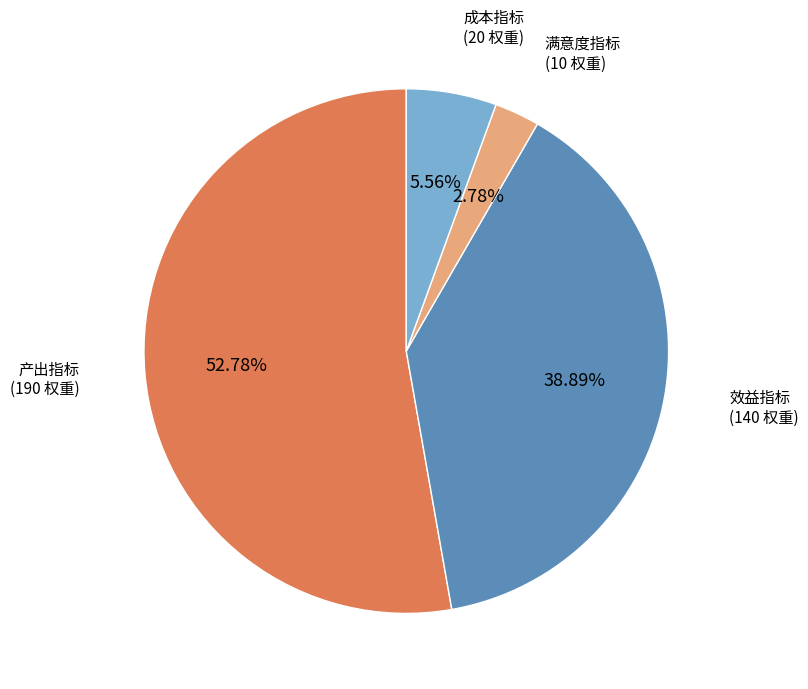

Between 成本指标 and 产出指标, which is larger?

产出指标